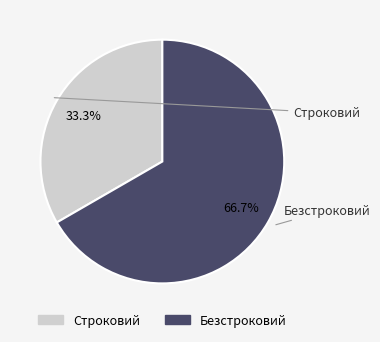

To the nearest percent, what is the combined percentage of Строковий and Безстроковий?

100%